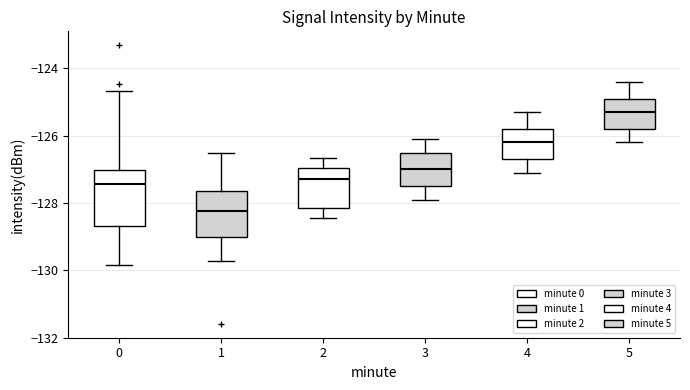

Which box is the tallest, from its lower edge to its upper edge?

0